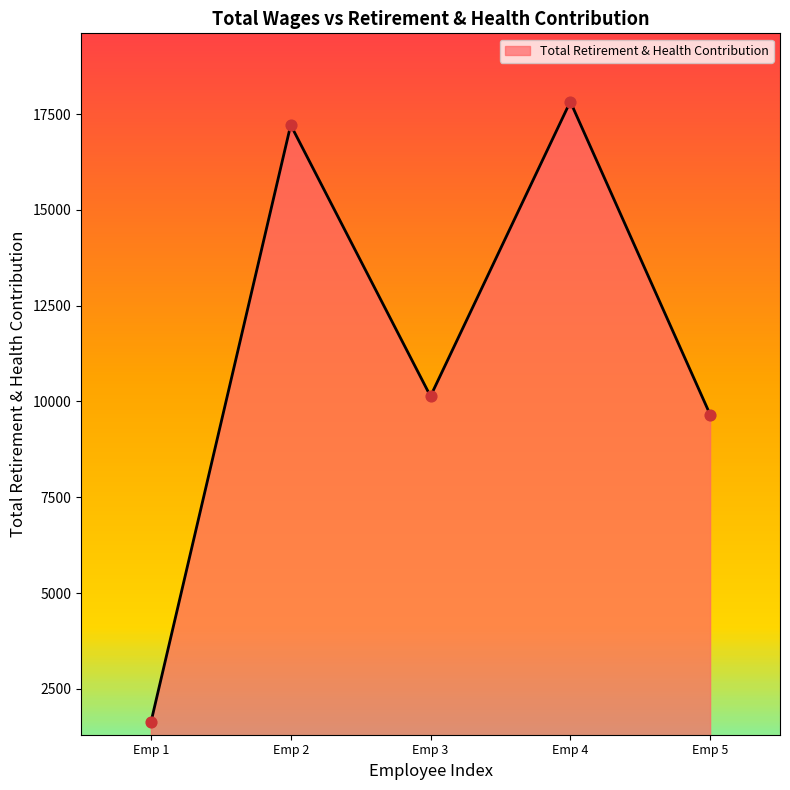

What is the change in value from Emp 4 to Emp 5?

-8167